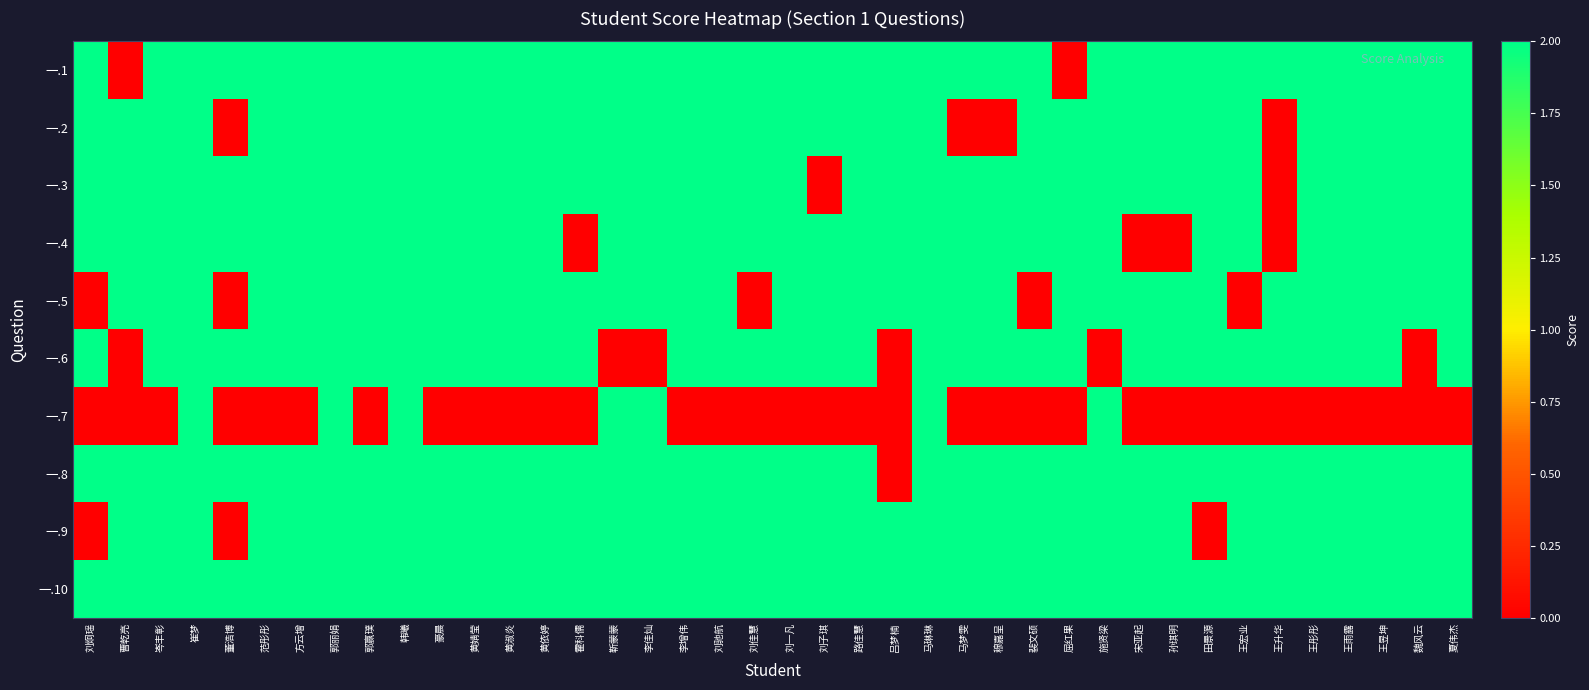

Count the number of data series in this chart.

10